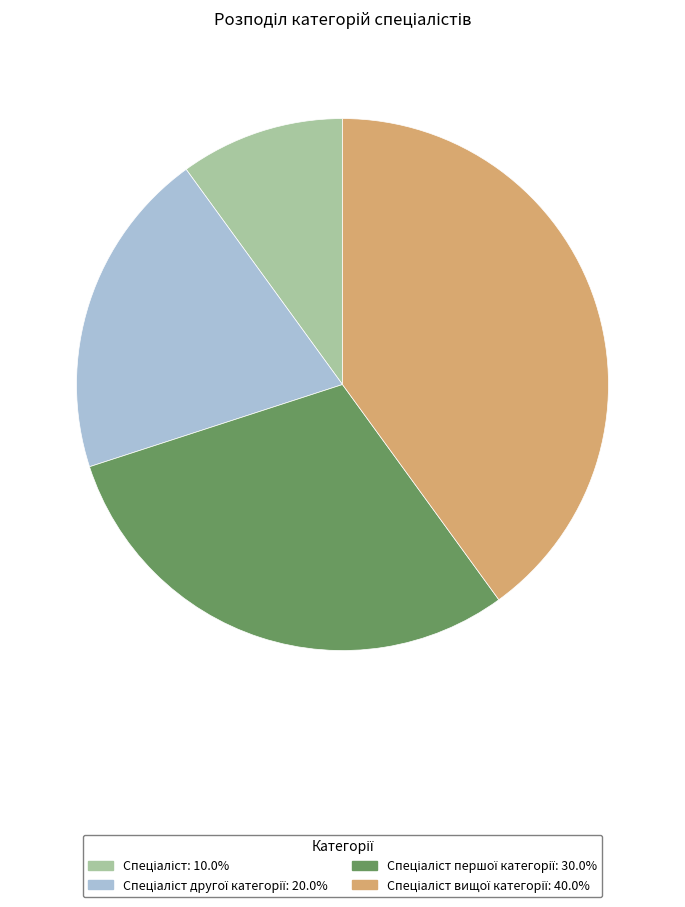

Does any single category account for the majority?

No